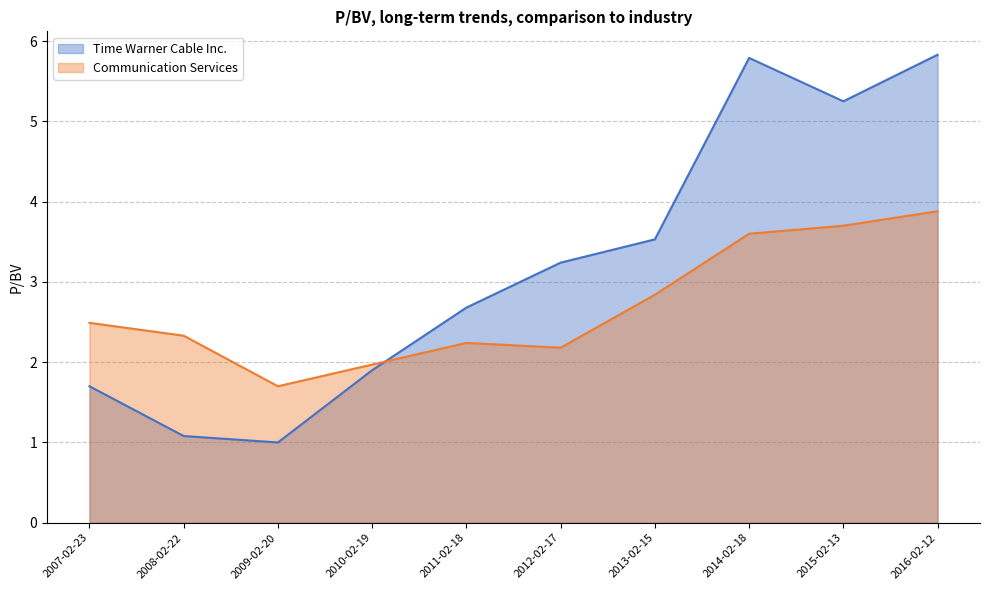

What position from the left is 2011-02-18?

5